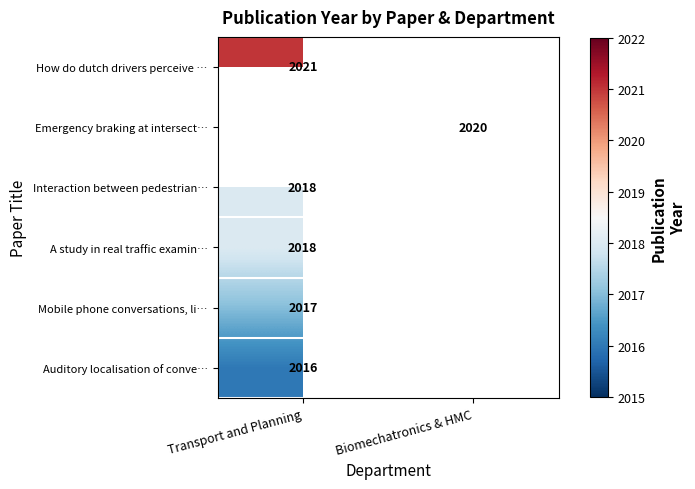

Which has a higher value, Transport and Planning or Biomechatronics & HMC?

Biomechatronics & HMC